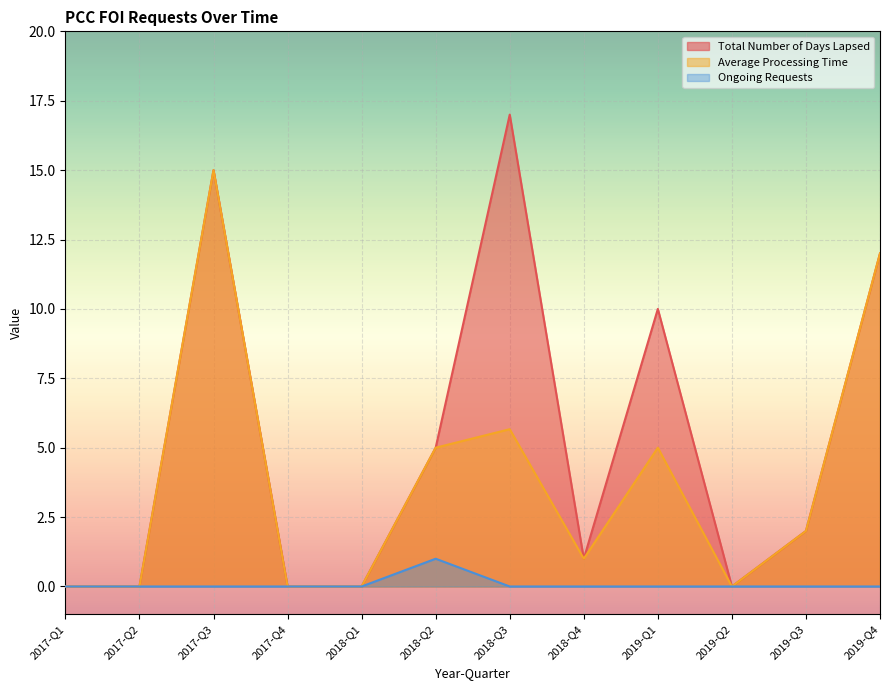

How many data points in Average Processing Time are less than 2?

6